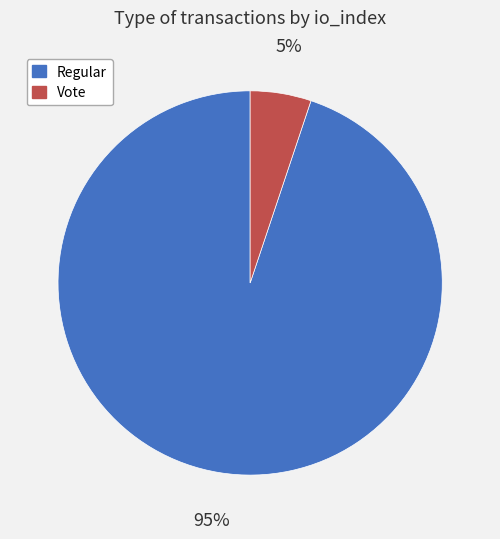

Is there a majority slice in this chart?

Yes